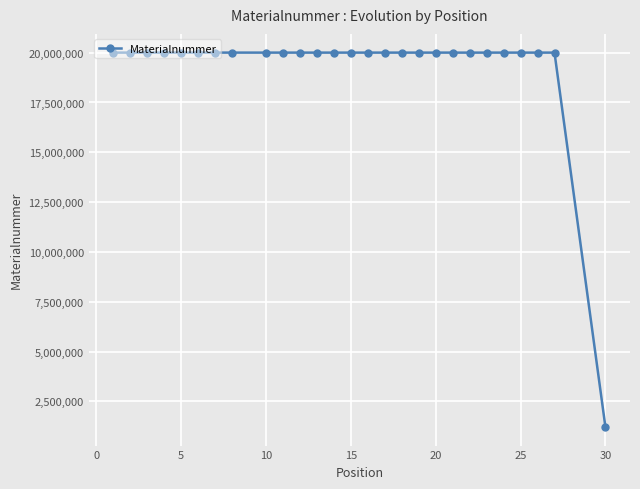

What is the value of the 15th point from the left?

20002251